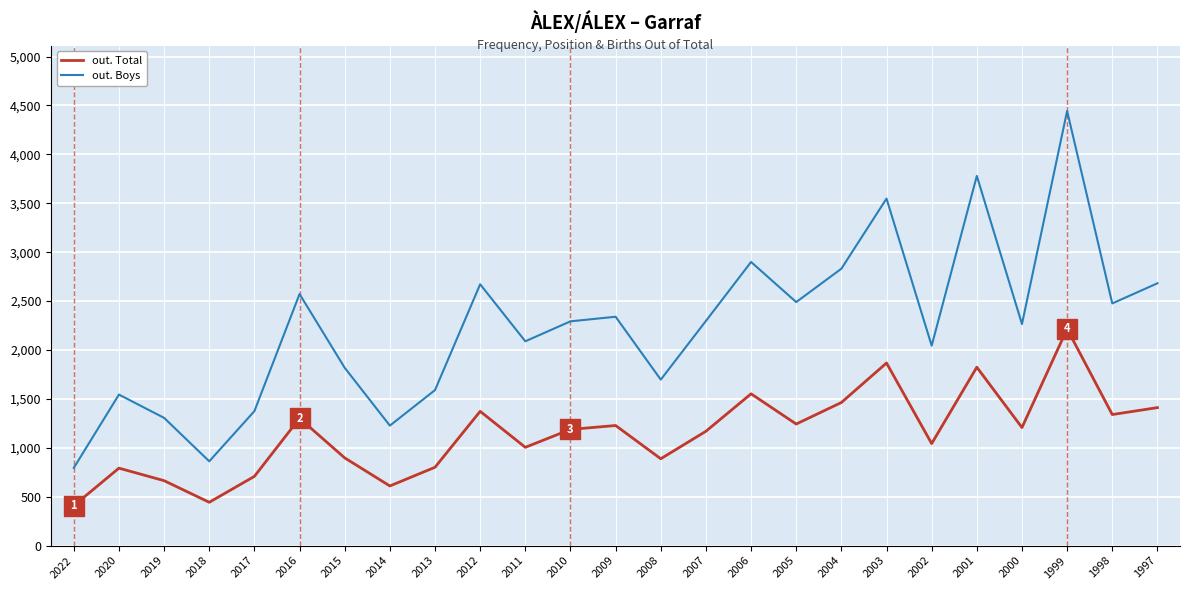

At which label does out. Total reach its peak?

1999